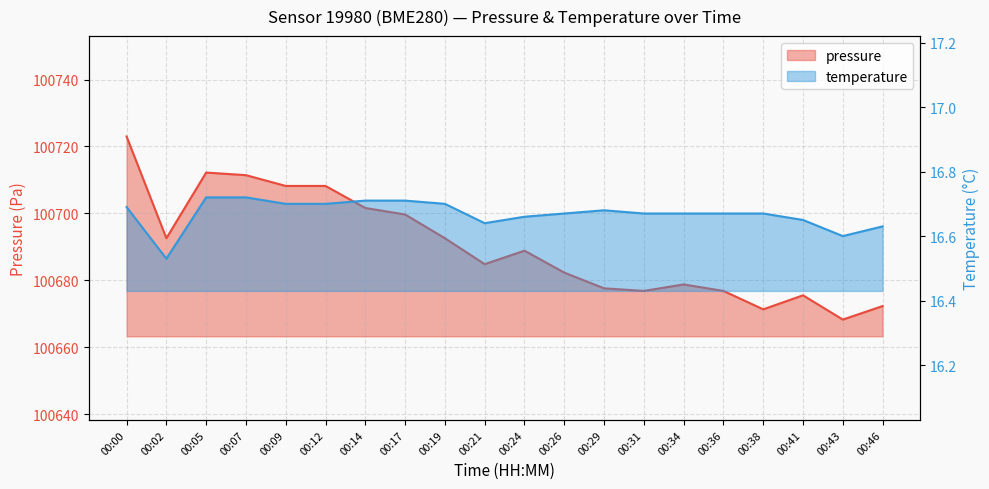

Rank the series by their maximum value, from highest to lowest.

pressure, temperature